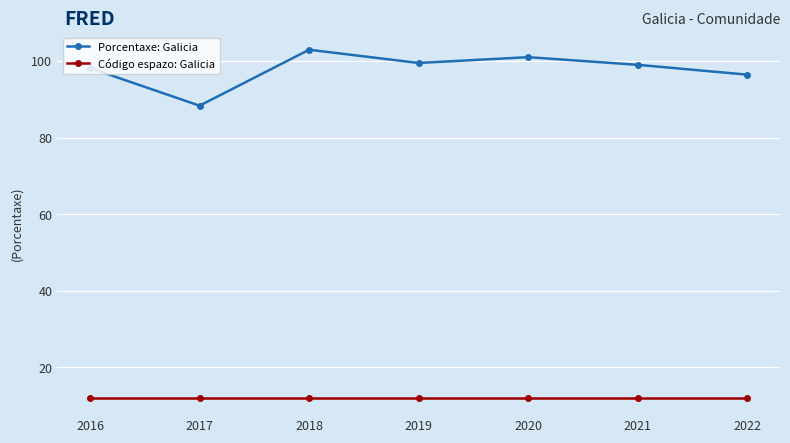

Which series changed the most between 2017 and 2018?

Porcentaxe: Galicia